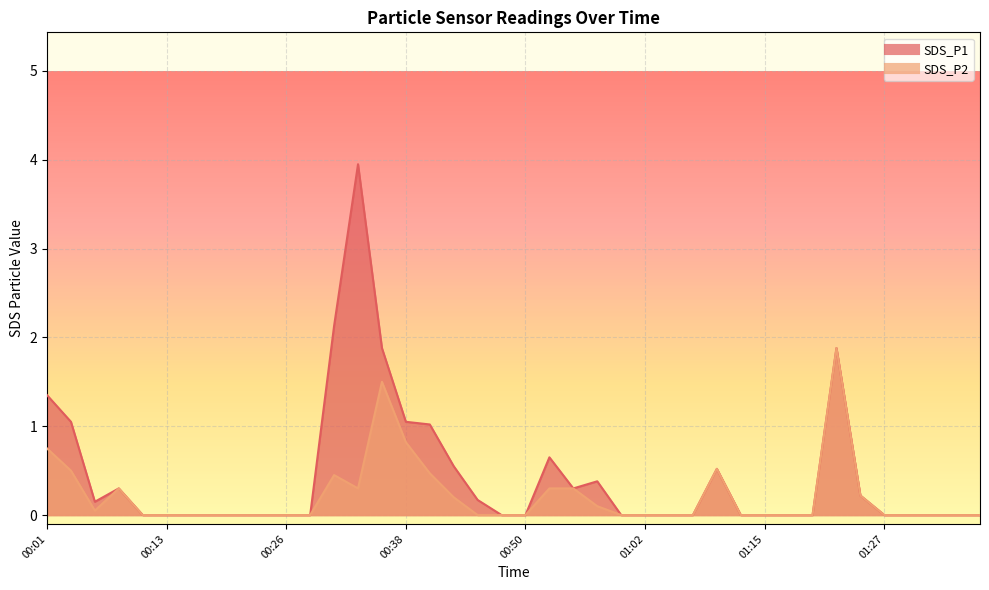

True or false: SDS_P2 has a value of 0.8 at 00:01.

True